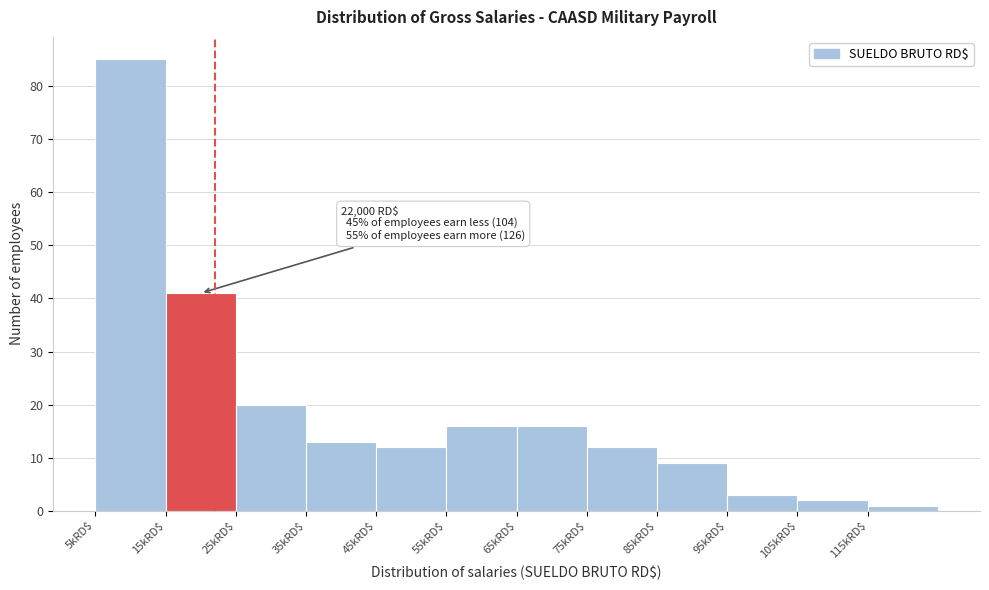

Reading left to right, extract all data points from this chart.

85	41	20	13	12	16	16	12	9	3	2	1